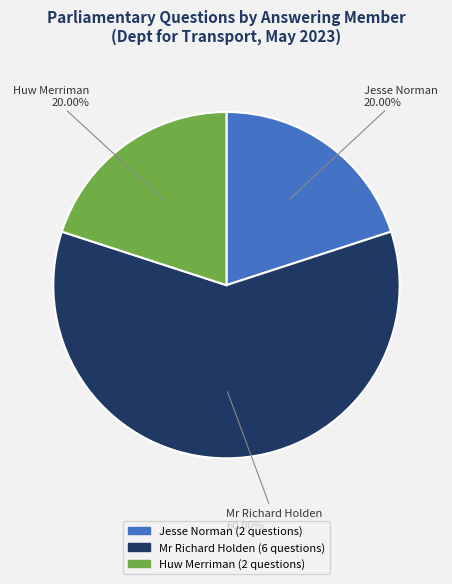

How many slices are in this pie chart?

3